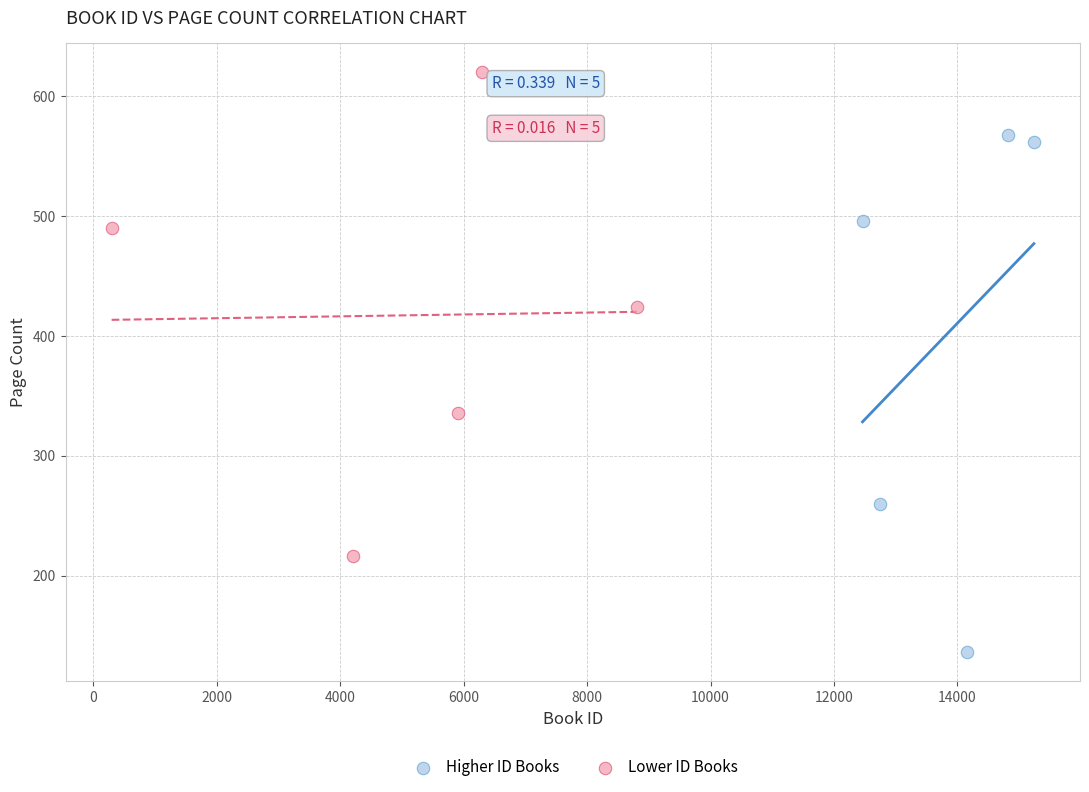

Which series reaches the maximum Y coordinate?

Lower ID Books